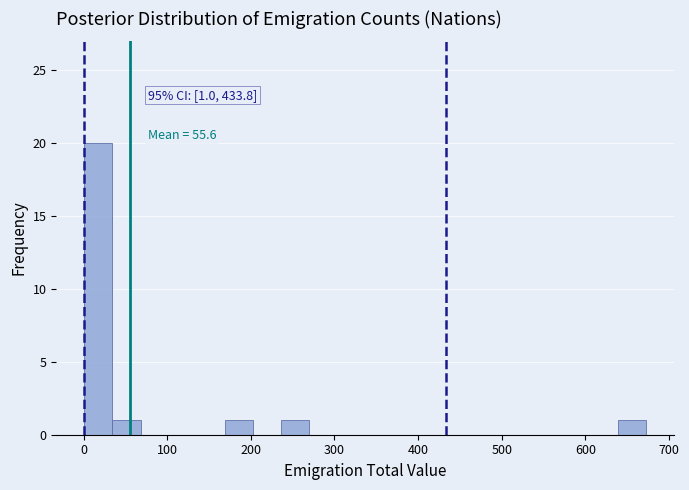

Read against the x-axis, roughly where is the centre of the tallest bar?

20